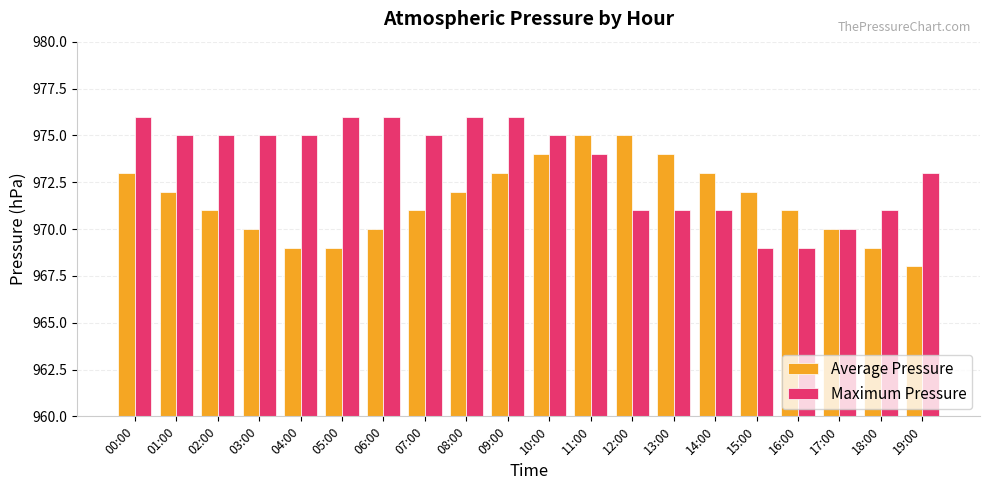

How many categories are shown in the chart?

20